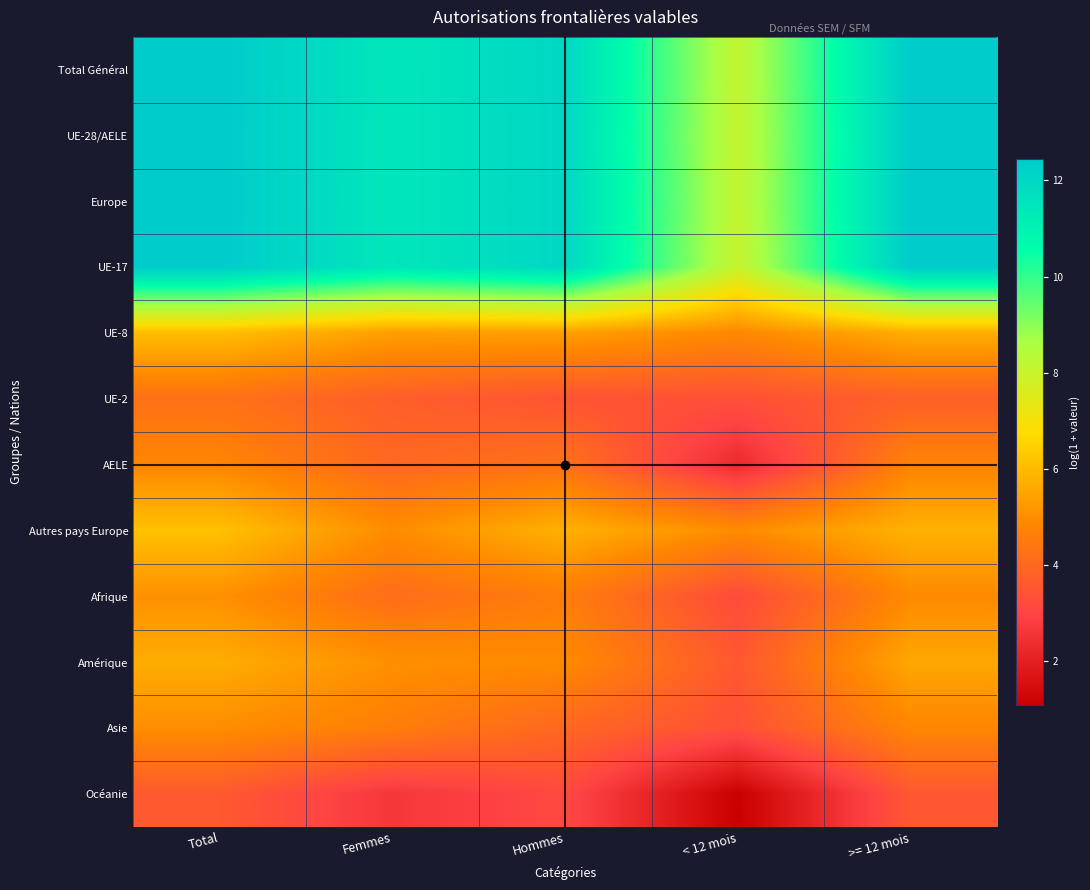

Reading left to right, extract all data points from this chart.

Total Général: Total=12.4	Femmes=11.4	Hommes=12.0	< 12 mois=8.2	>= 12 mois=12.4
UE-28/AELE: Total=12.4	Femmes=11.4	Hommes=12.0	< 12 mois=8.1	>= 12 mois=12.4
Europe: Total=12.4	Femmes=11.4	Hommes=12.0	< 12 mois=8.1	>= 12 mois=12.4
UE-17: Total=12.4	Femmes=11.4	Hommes=12.0	< 12 mois=8.0	>= 12 mois=12.4
UE-8: Total=6.1	Femmes=5.4	Hommes=5.4	< 12 mois=4.9	>= 12 mois=5.7
UE-2: Total=4.3	Femmes=3.7	Hommes=3.4	< 12 mois=3.3	>= 12 mois=3.8
AELE: Total=4.8	Femmes=4.0	Hommes=4.3	< 12 mois=2.3	>= 12 mois=4.7
Autres pays Europe: Total=6.2	Femmes=5.0	Hommes=5.8	< 12 mois=5.0	>= 12 mois=5.8
Afrique: Total=5.1	Femmes=4.1	Hommes=4.6	< 12 mois=3.2	>= 12 mois=4.9
Amérique: Total=5.7	Femmes=5.1	Hommes=4.9	< 12 mois=3.6	>= 12 mois=5.6
Asie: Total=5.0	Femmes=4.6	Hommes=4.0	< 12 mois=3.3	>= 12 mois=4.8
Océanie: Total=3.6	Femmes=2.6	Hommes=3.1	< 12 mois=1.1	>= 12 mois=3.5